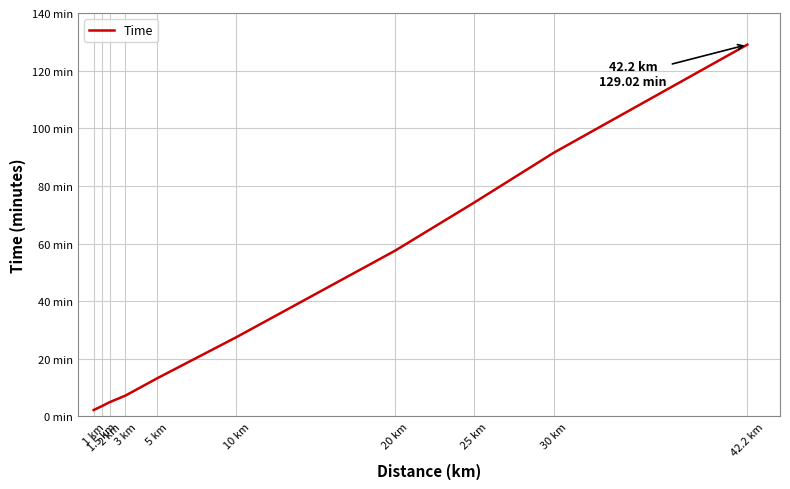

Does the chart have visible grid lines?

Yes